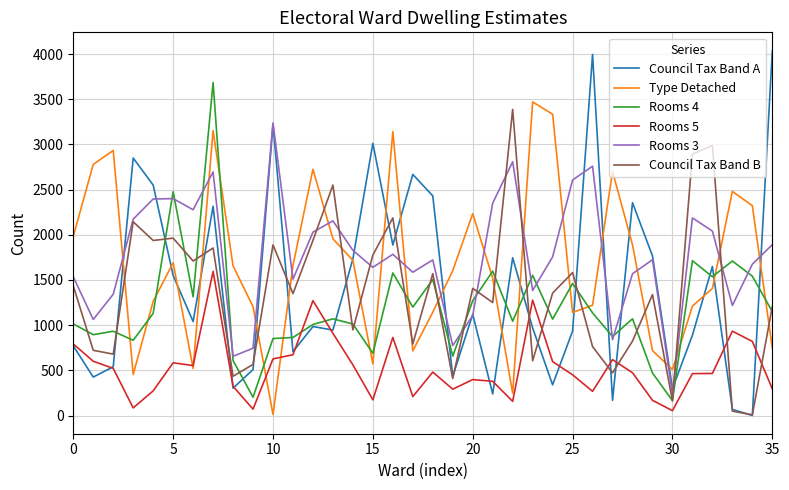

Which series has the largest range (max minus min)?

Council Tax Band A